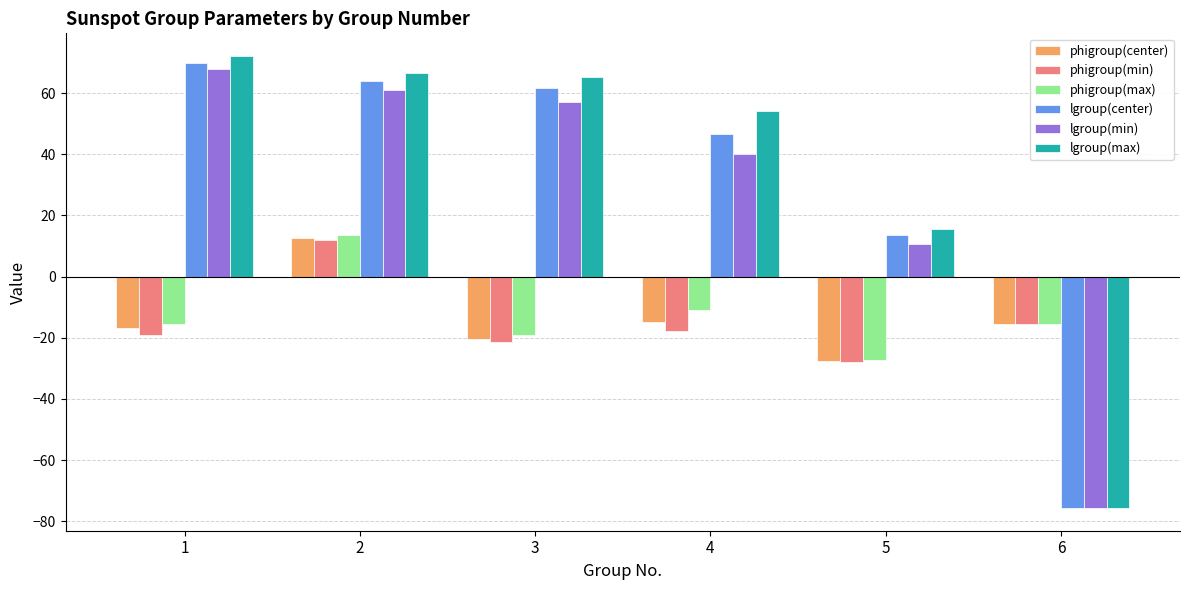

What is the difference between the lgroup(center) values at 4 and 5?

33.0